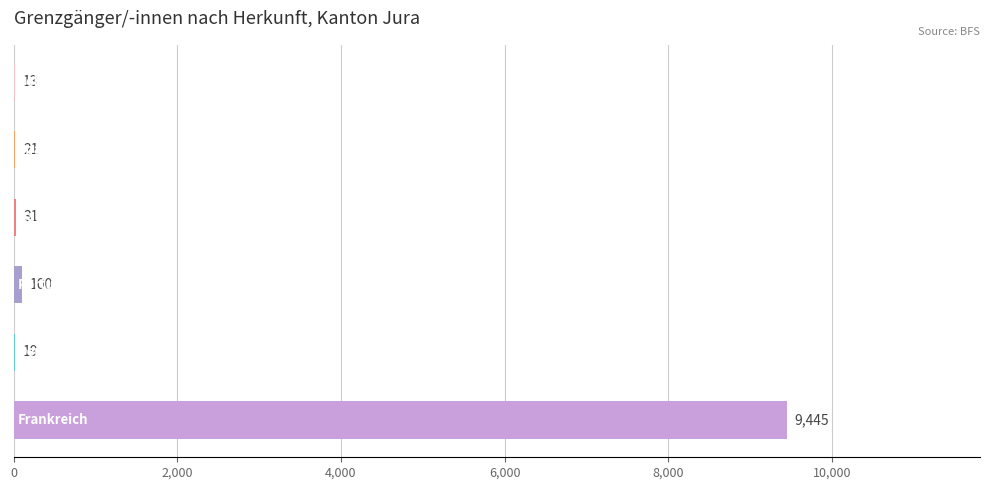

What is the sum of all values?

9629